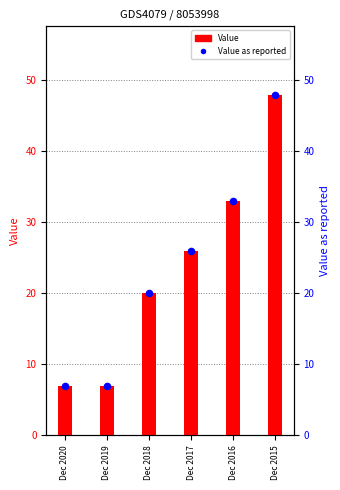

Which series has the largest total across all categories?

Value